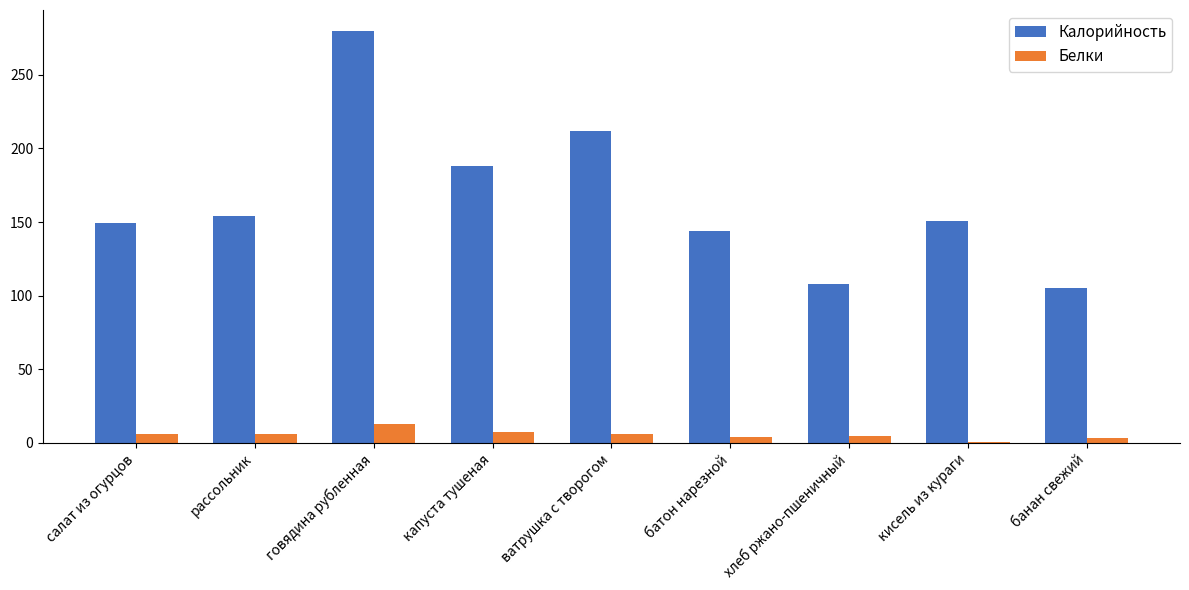

How many groups of bars are there?

9